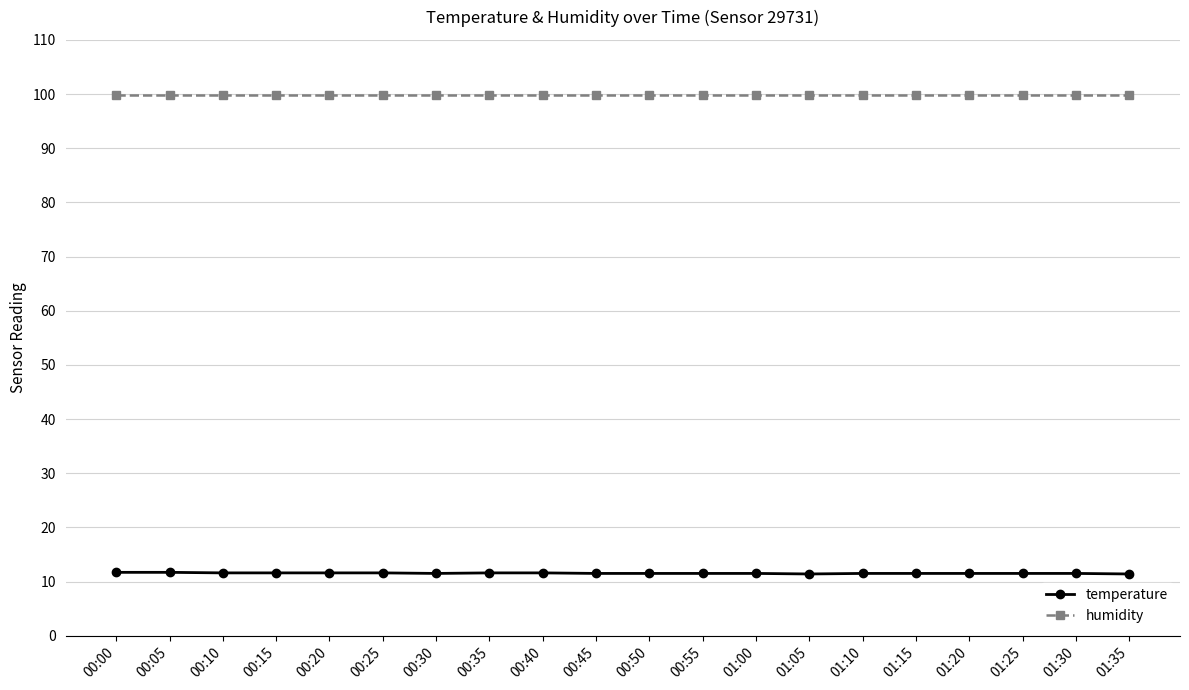

Is the value of humidity at 01:05 greater than the value of temperature at 00:45?

Yes